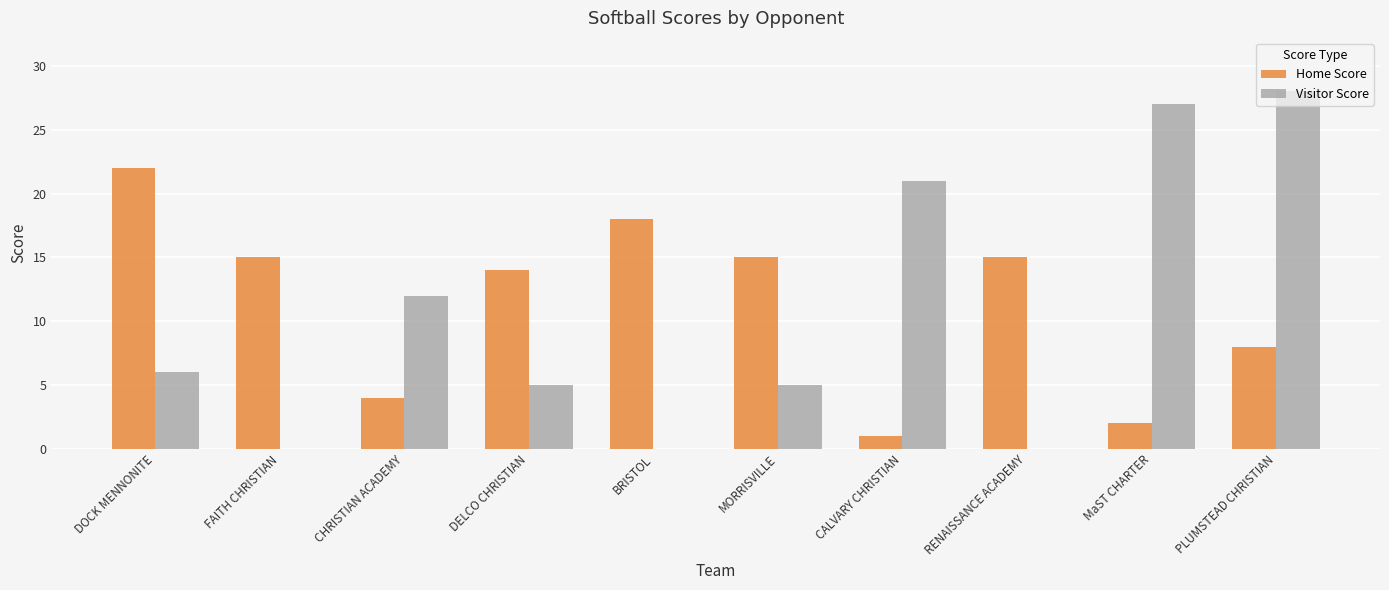

What is the greatest value displayed?

28